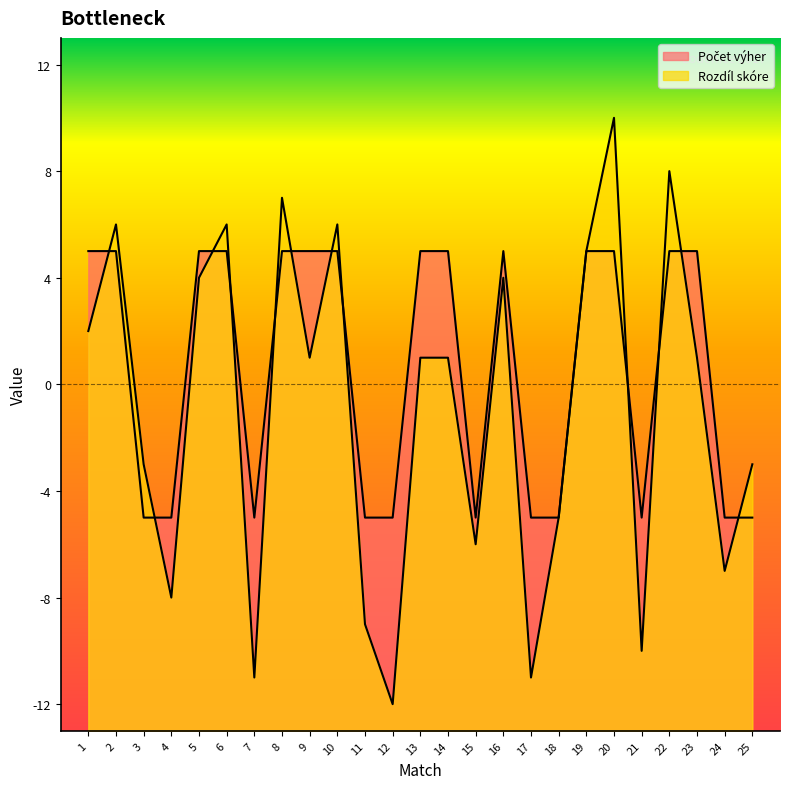

True or false: Rozdíl skóre and Počet výher intersect in this chart.

True